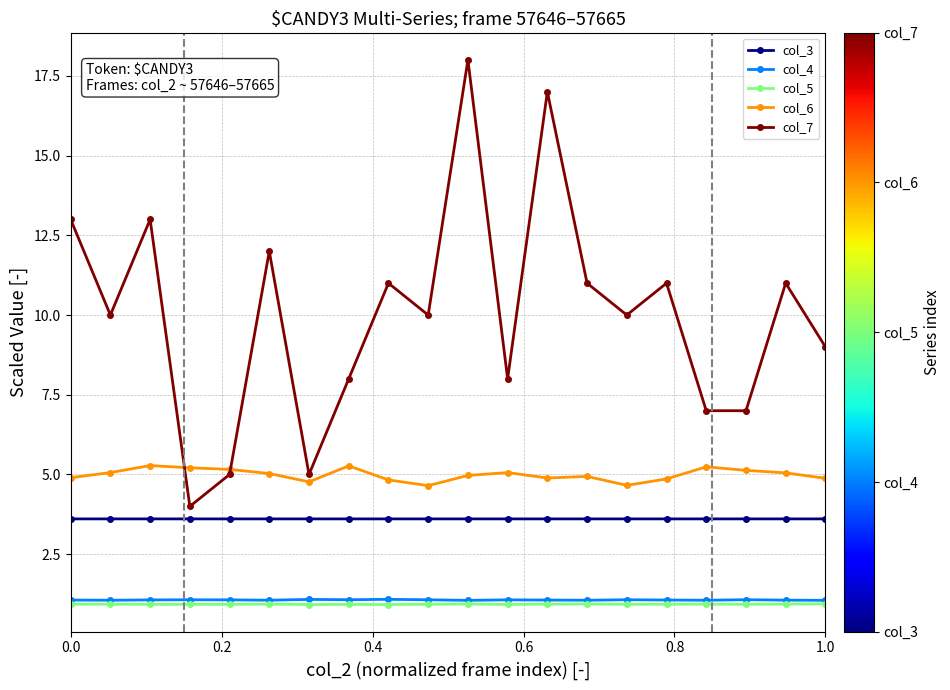

Which series has the largest range (max minus min)?

col_7